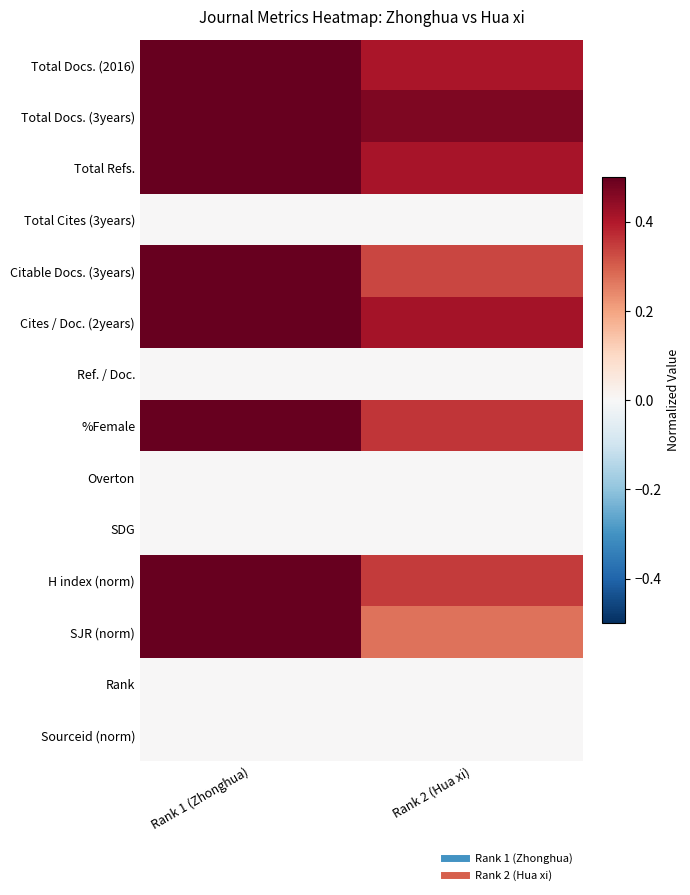

Between Rank 1 (Zhonghua) and Rank 2 (Hua xi), which series saw the biggest shift?

SJR (norm)